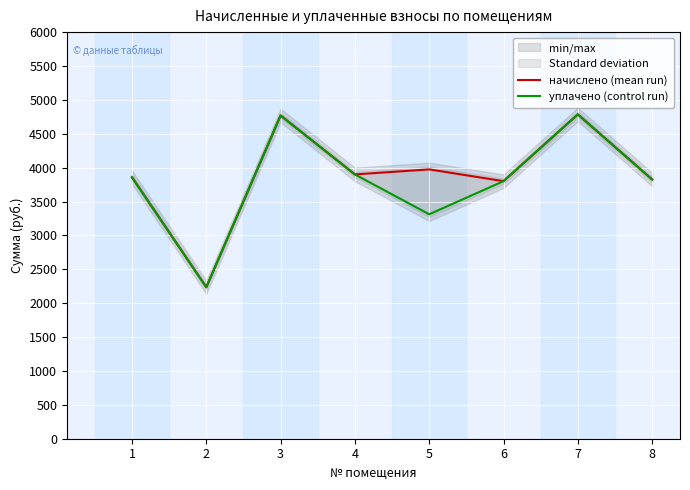

True or false: уплачено (control run) and начислено (mean run) cross at least once.

False